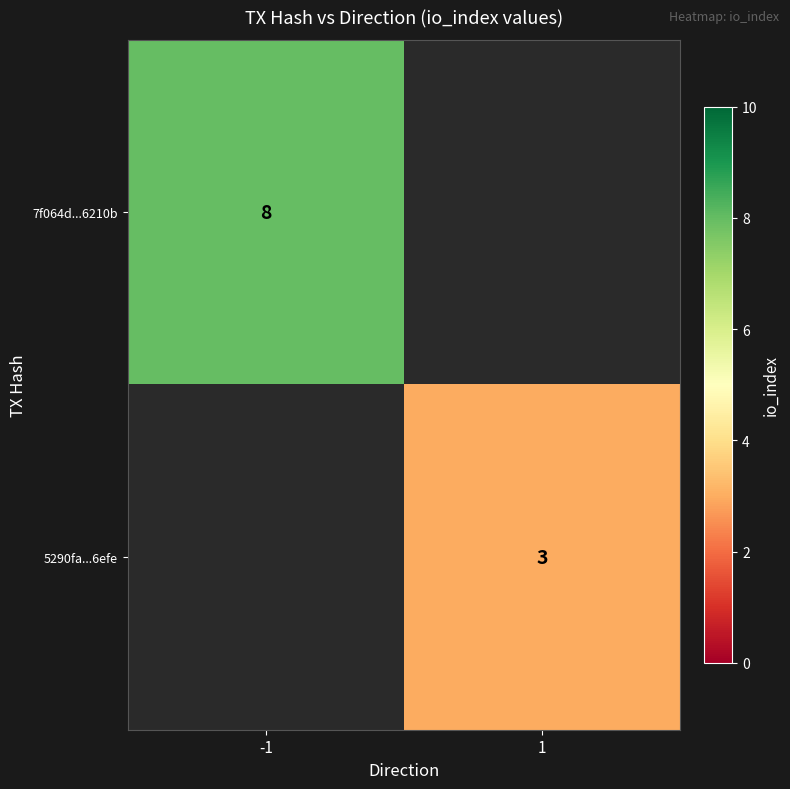

How many data points does each series have?

2